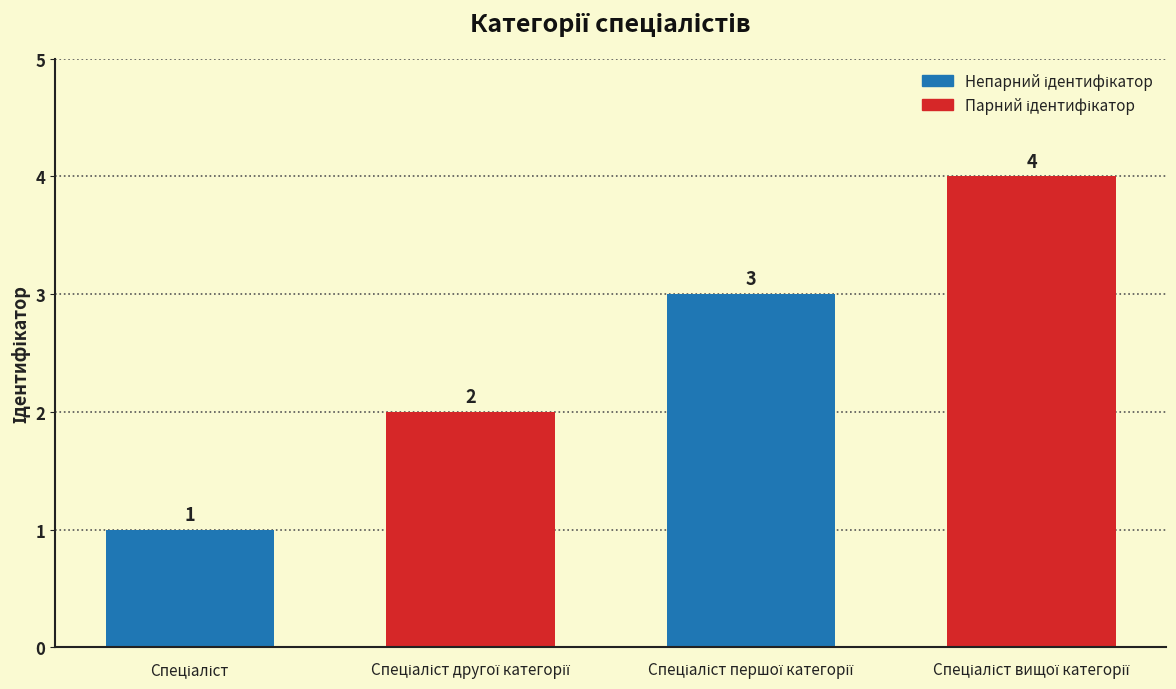

What is the smallest value displayed?

1